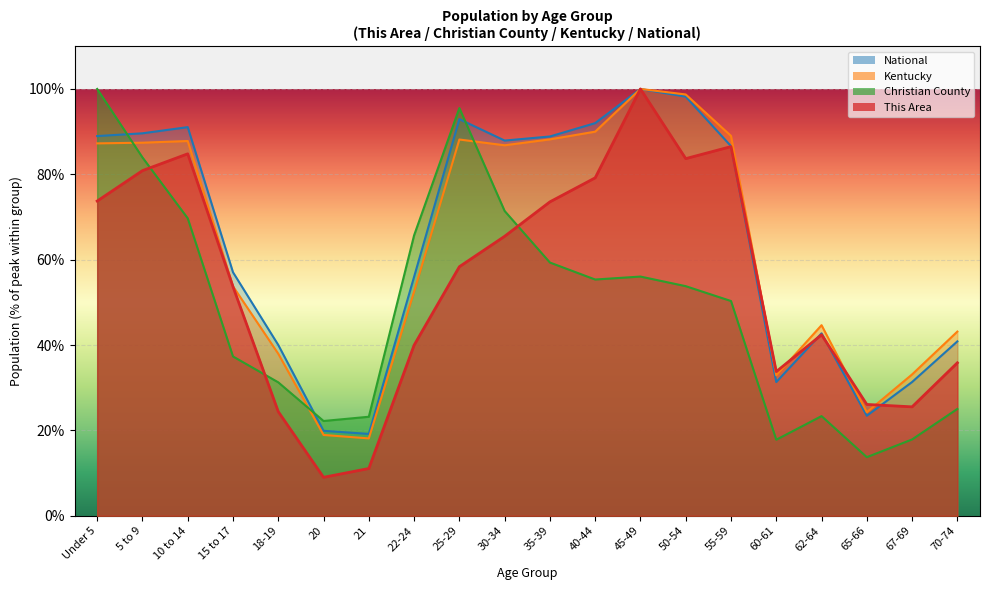

What position from the left is 20?

6